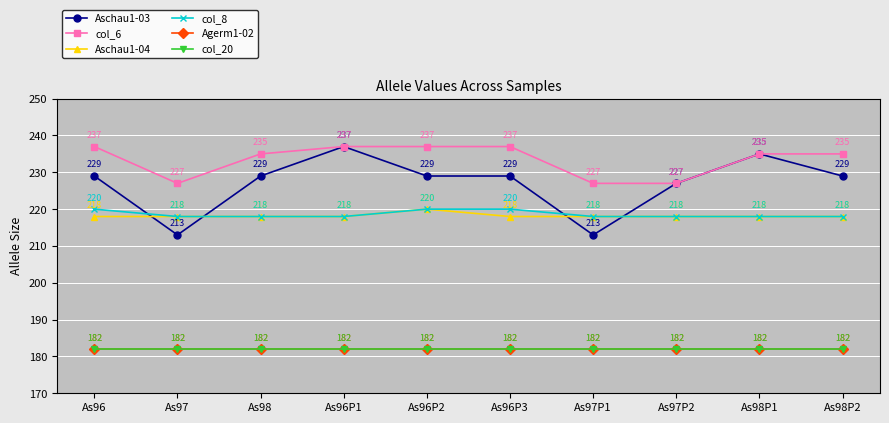

Reading left to right, extract all data points from this chart.

Aschau1-03: 229	213	229	237	229	229	213	227	235	229
col_6: 237	227	235	237	237	237	227	227	235	235
Aschau1-04: 218	218	218	218	220	218	218	218	218	218
col_8: 220	218	218	218	220	220	218	218	218	218
Agerm1-02: 182	182	182	182	182	182	182	182	182	182
col_20: 182	182	182	182	182	182	182	182	182	182